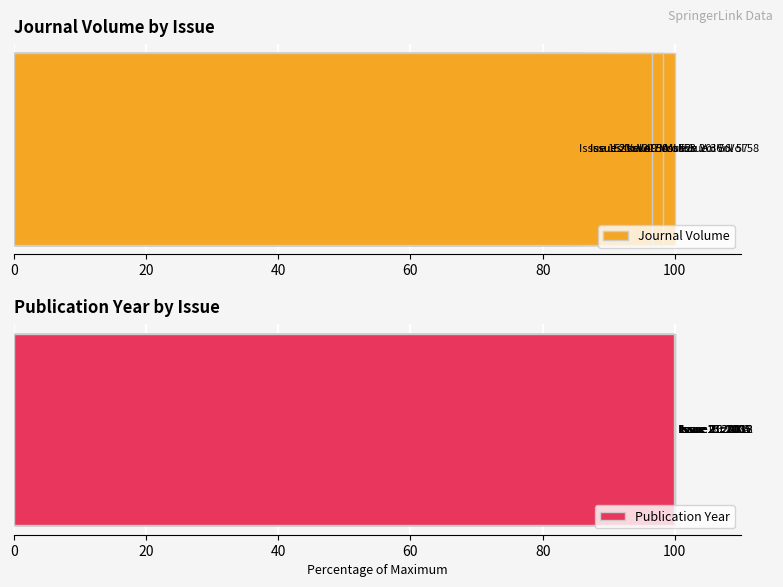

Reading right to left, extract all data points from this chart.

Journal Volume: 96.6	89.7	86.2	98.3	100.0	86.2	84.5	91.4
Publication Year: 99.9	99.7	99.6	100.0	100.0	99.6	99.6	99.8